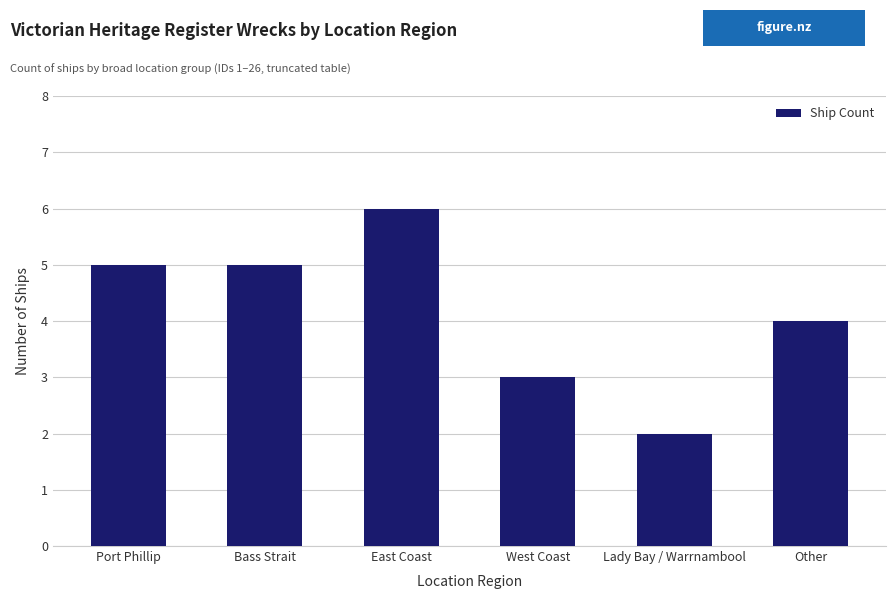

What is the maximum value shown in the chart?

6